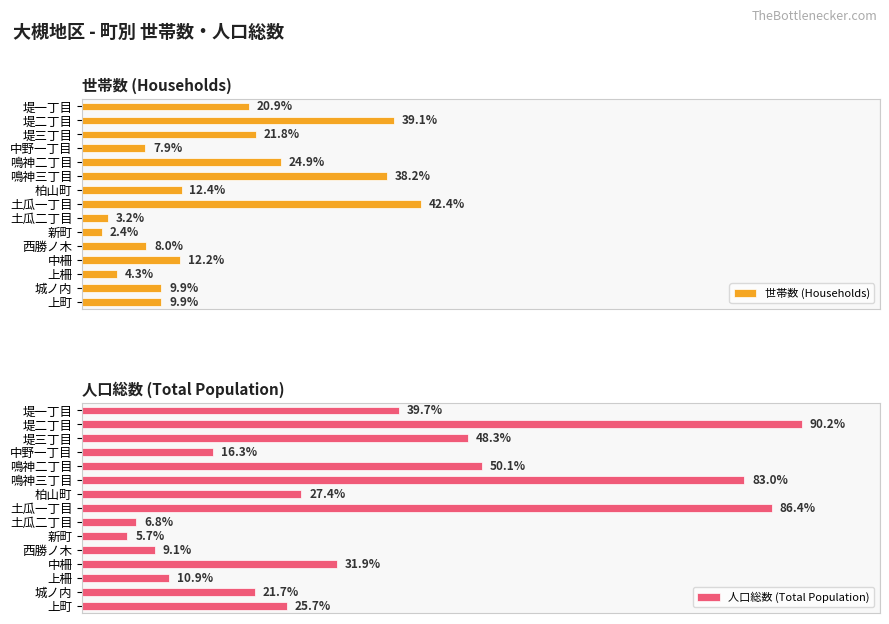

Rank the series at 中野一丁目 from highest to lowest value.

人口総数 (Total Population), 世帯数 (Households)